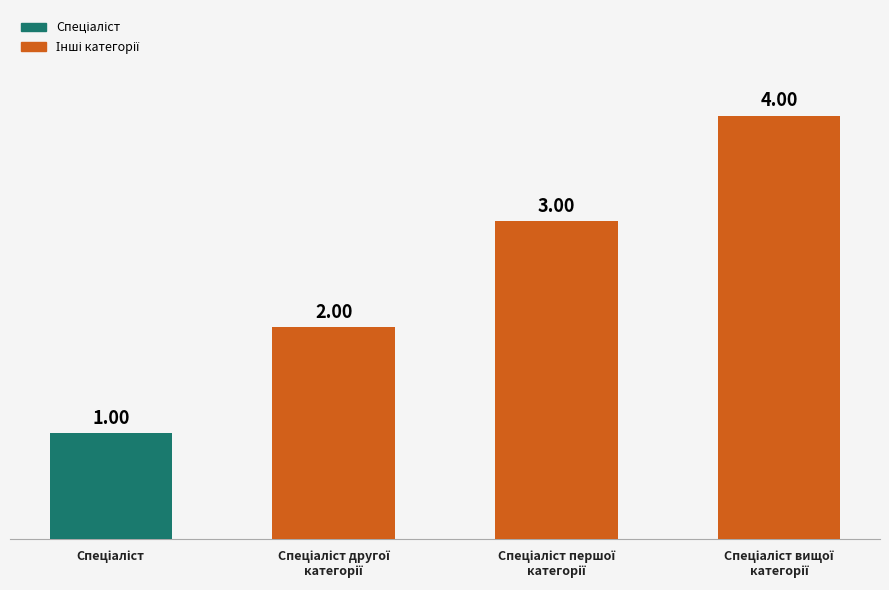

What is the difference between the maximum and minimum values?

3